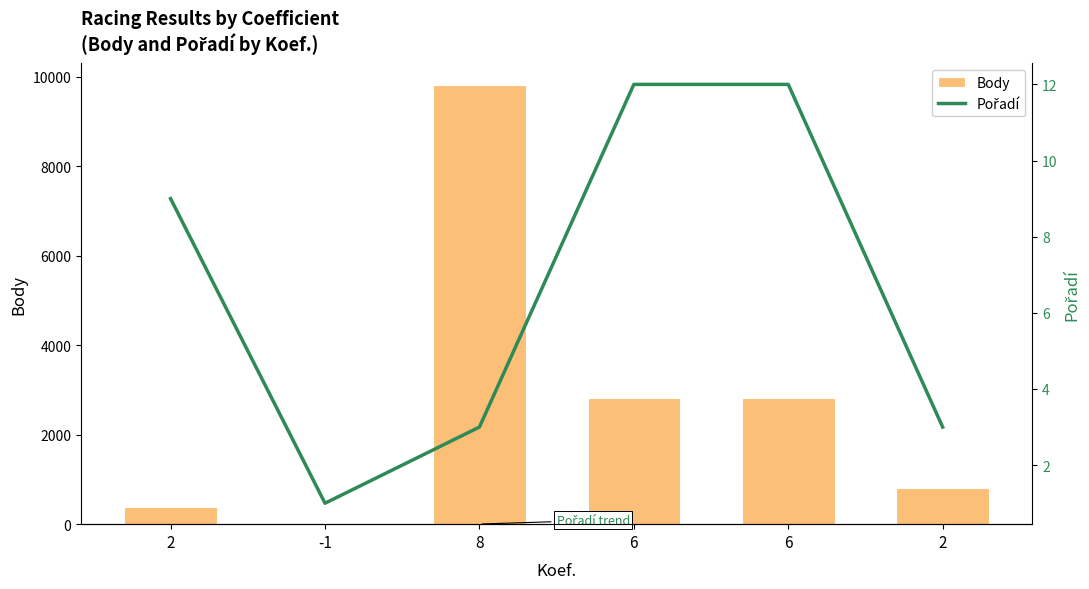

Reading left to right, what are all the values shown in this chart?

Body: 2=376	-1=0	8=9808	6=2814	6=2814	2=804
Pořadí: 2=9	-1=1	8=3	6=12	6=12	2=3